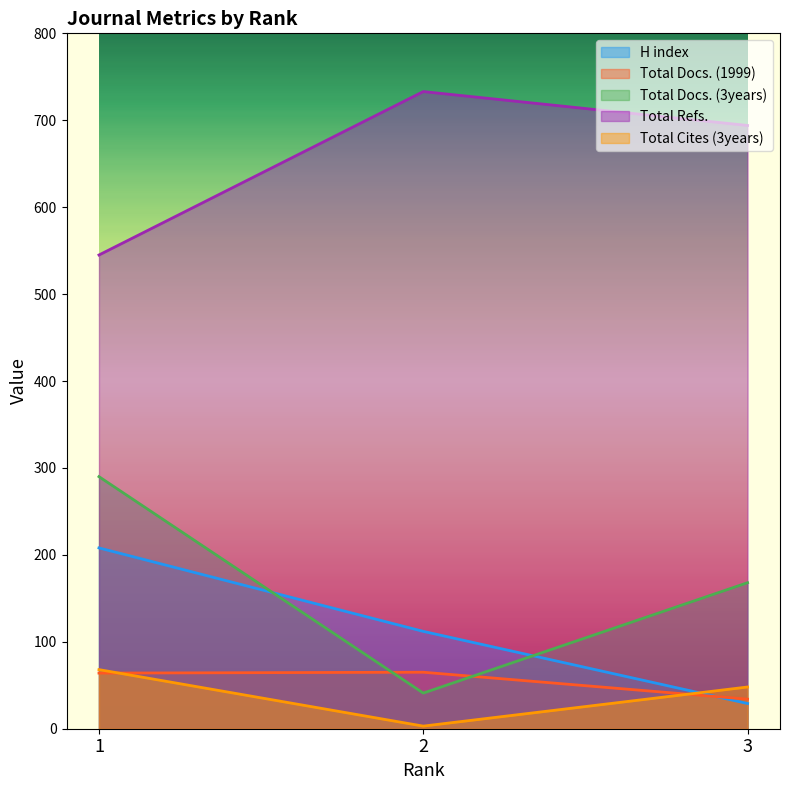

What is the spread (max minus min) of values at 2?

730